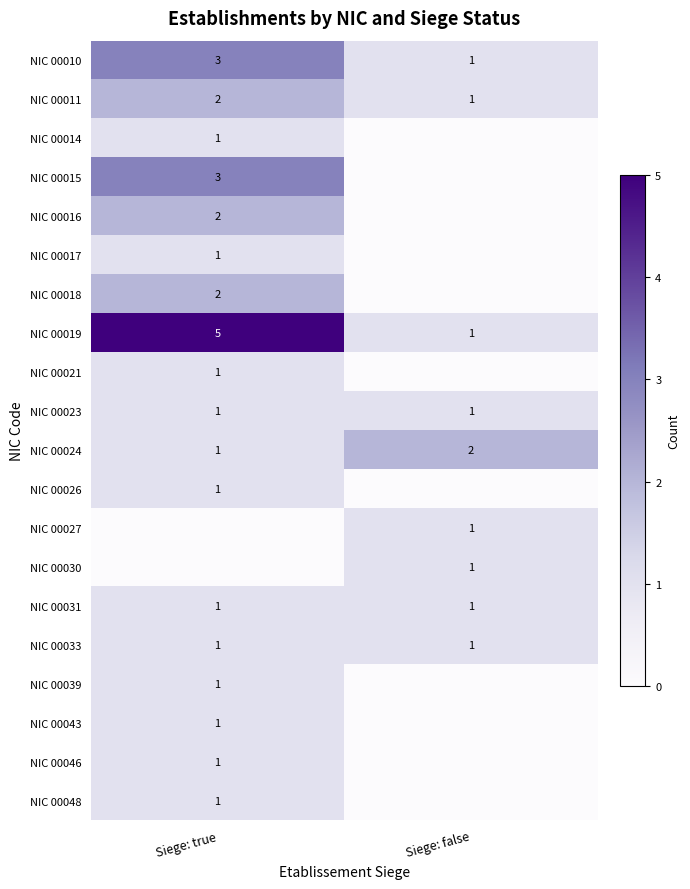

The NIC 00021 series shows 2 at Siege: true. True or false?

False